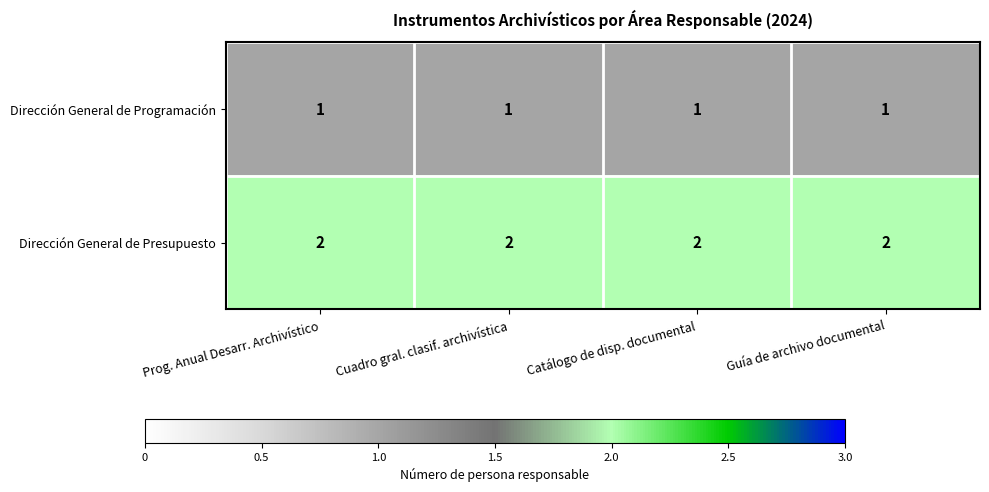

What is the sum of all Dirección General de Programación values?

4